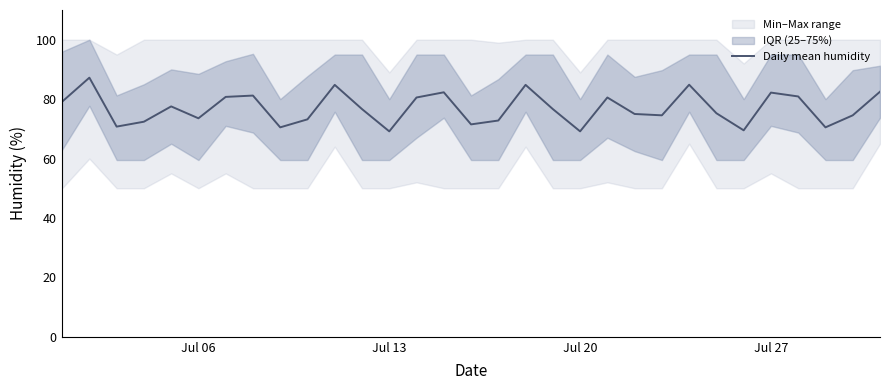

Does the chart have visible grid lines?

No